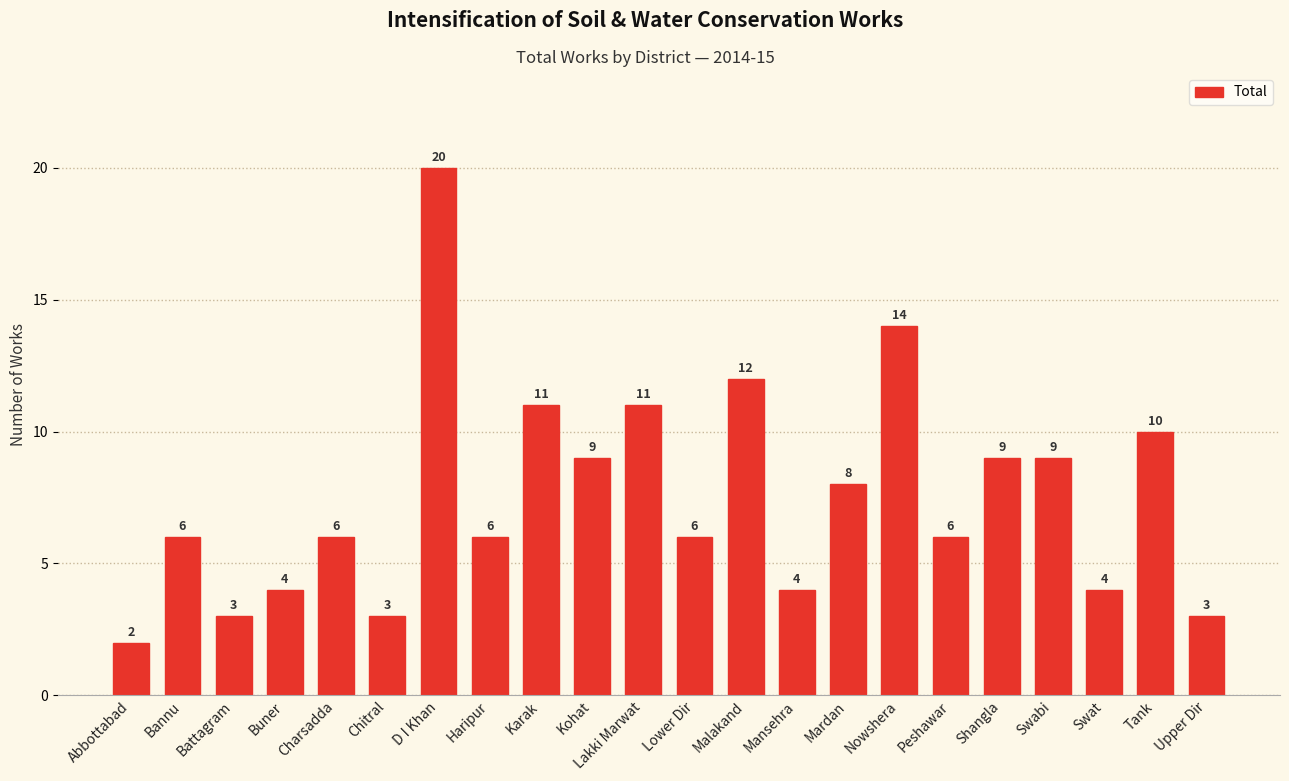

Does the chart contain stacked bars?

No